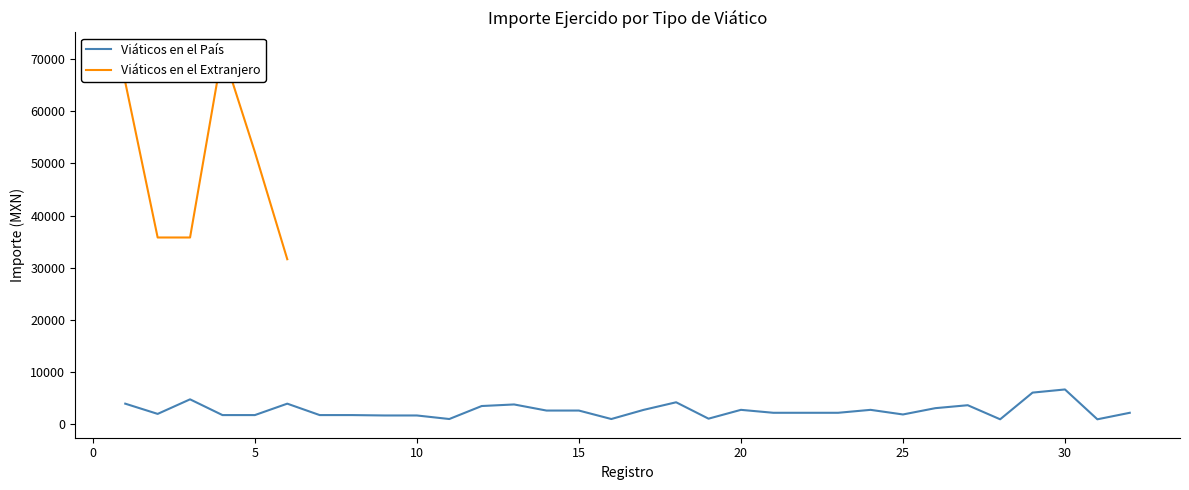

What is the value of the 8th point from the left?

1736